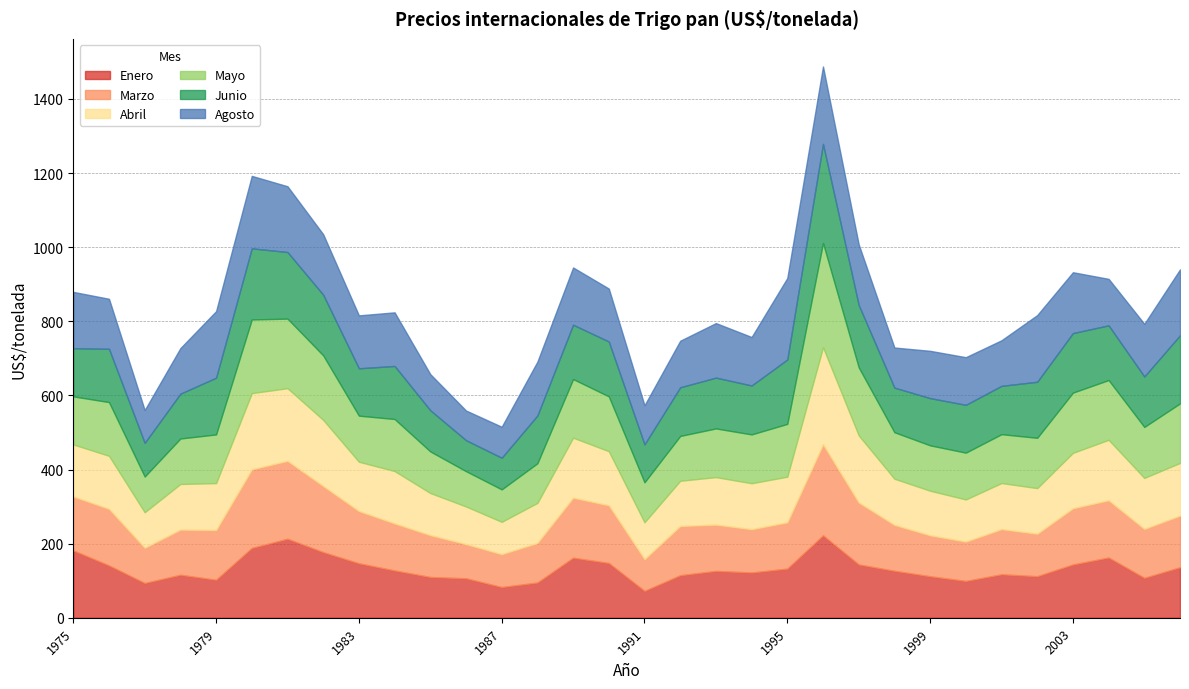

At which label is Junio closest to 175?

1995